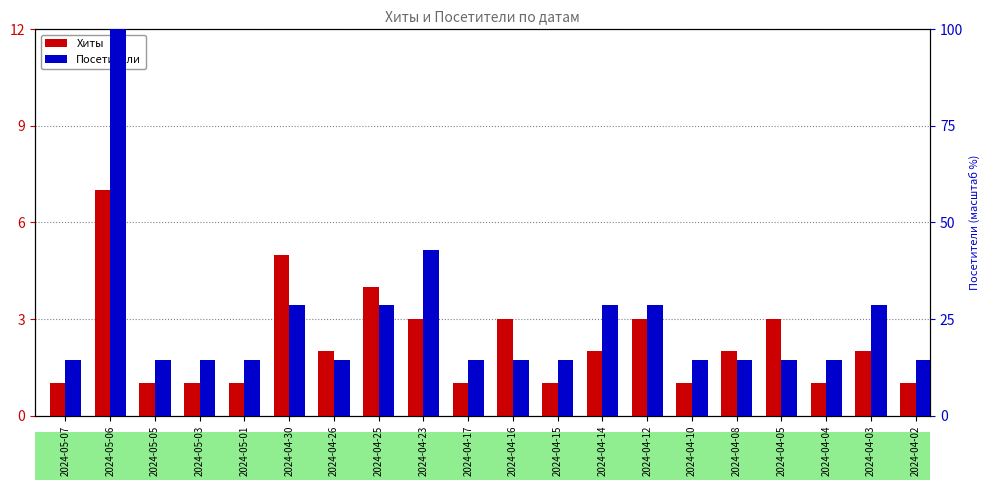

At which label is Хиты closest to 4?

2024-04-25